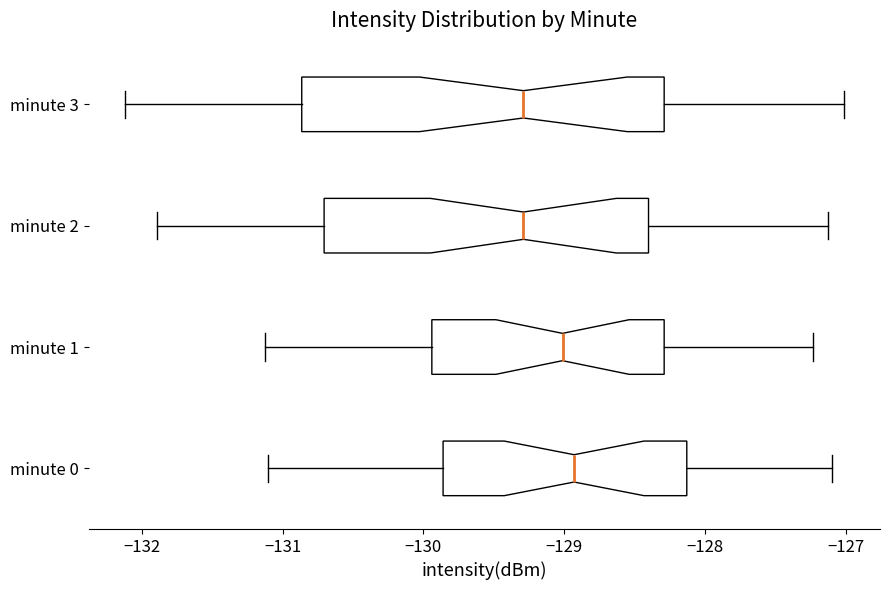

Reading bottom to top, read every box against the x-axis: the position of its median line, the range the box covers, and the ends of its whiskers. The values are not printed on the chart, so give them approximately, as read against the axis.

minute 0: median -128.9, box -129.9 to -128.1, whiskers -131.1 to -127.1
minute 1: median -129.0, box -129.9 to -128.3, whiskers -131.1 to -127.2
minute 2: median -129.3, box -130.7 to -128.4, whiskers -131.9 to -127.1
minute 3: median -129.3, box -130.9 to -128.3, whiskers -132.1 to -127.0